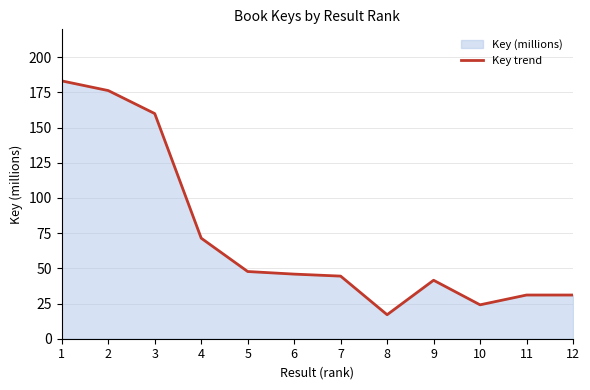

List the labels in order of value, largest first.

1, 2, 3, 4, 5, 6, 7, 9, 11, 12, 10, 8